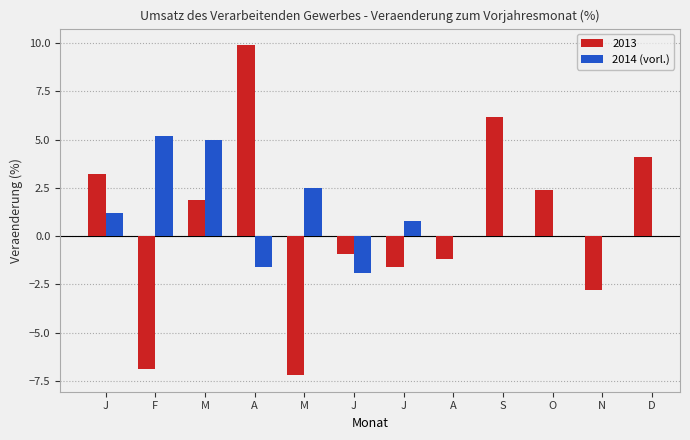

What is the change in value from M to J?

-5.0